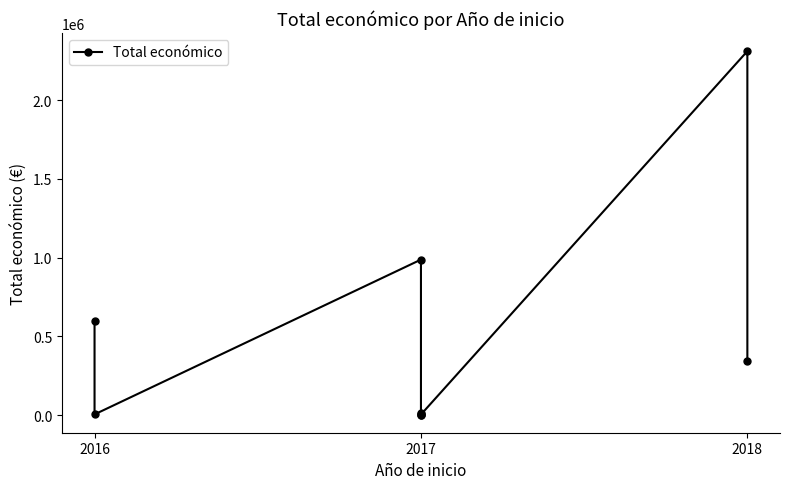

How many data points does each series have?

9